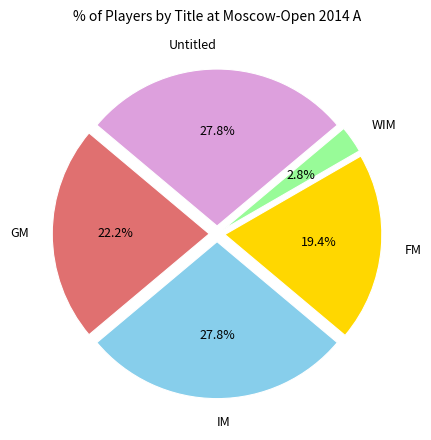

Between GM and WIM, which is larger?

GM